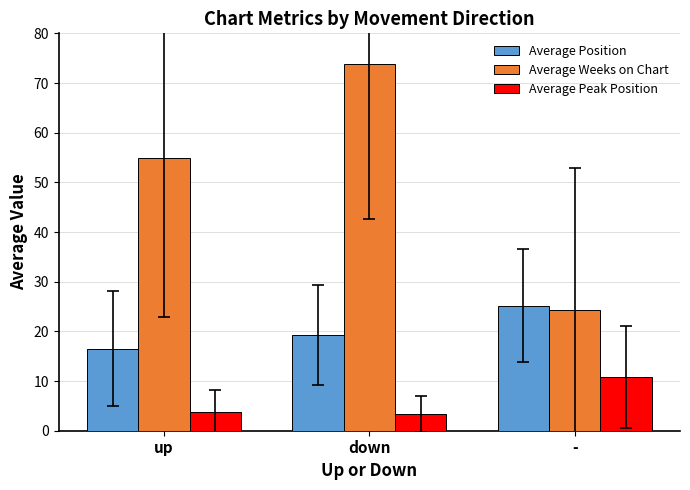

Where is Average Weeks on Chart nearest to the value 49?

up